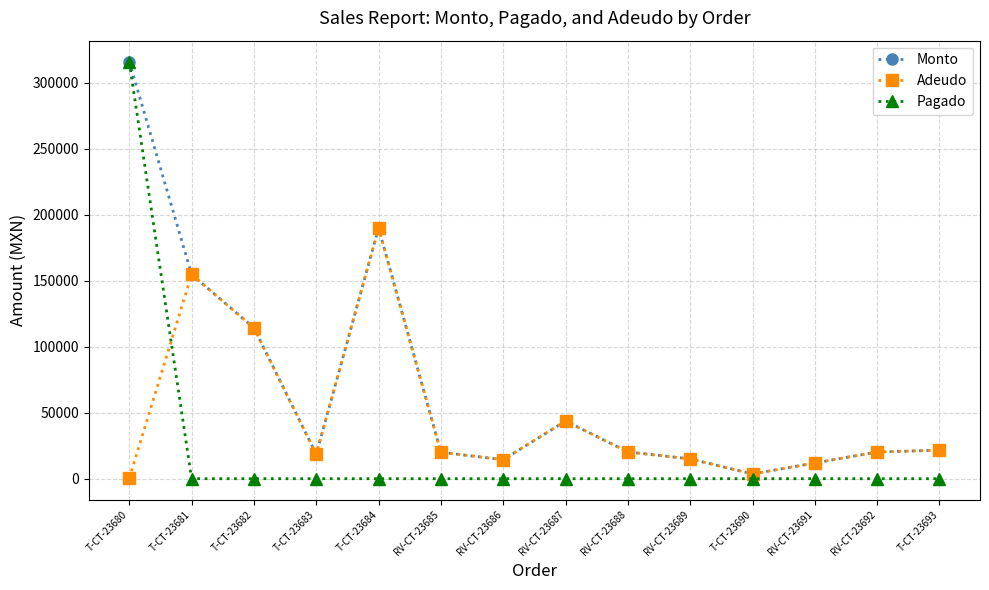

What position from the left is T-CT-23690?

11